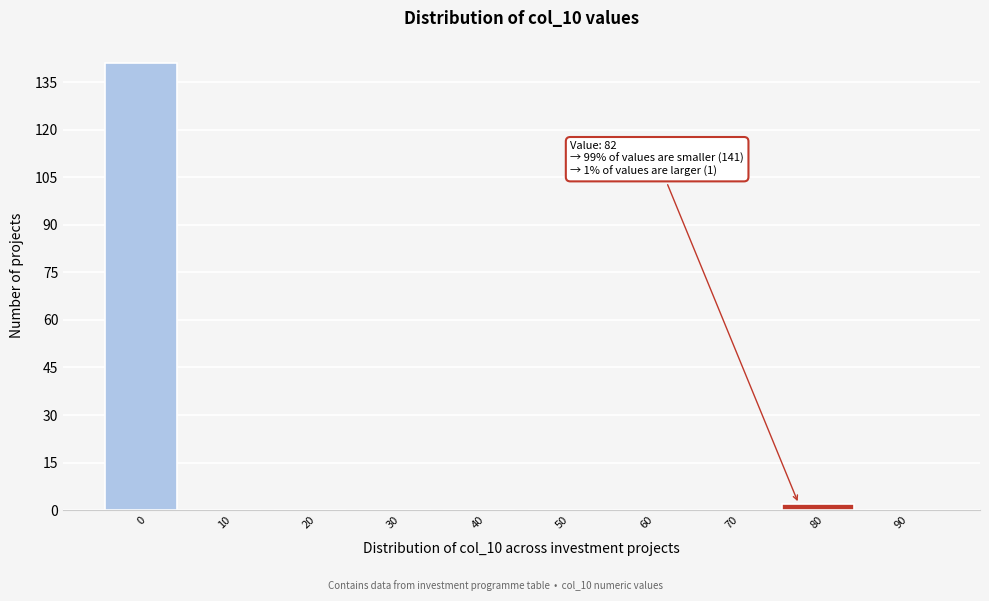

Reading left to right, transcribe all the data shown in this chart.

0=141	10=0	20=0	30=0	40=0	50=0	60=0	70=0	80=2	90=0